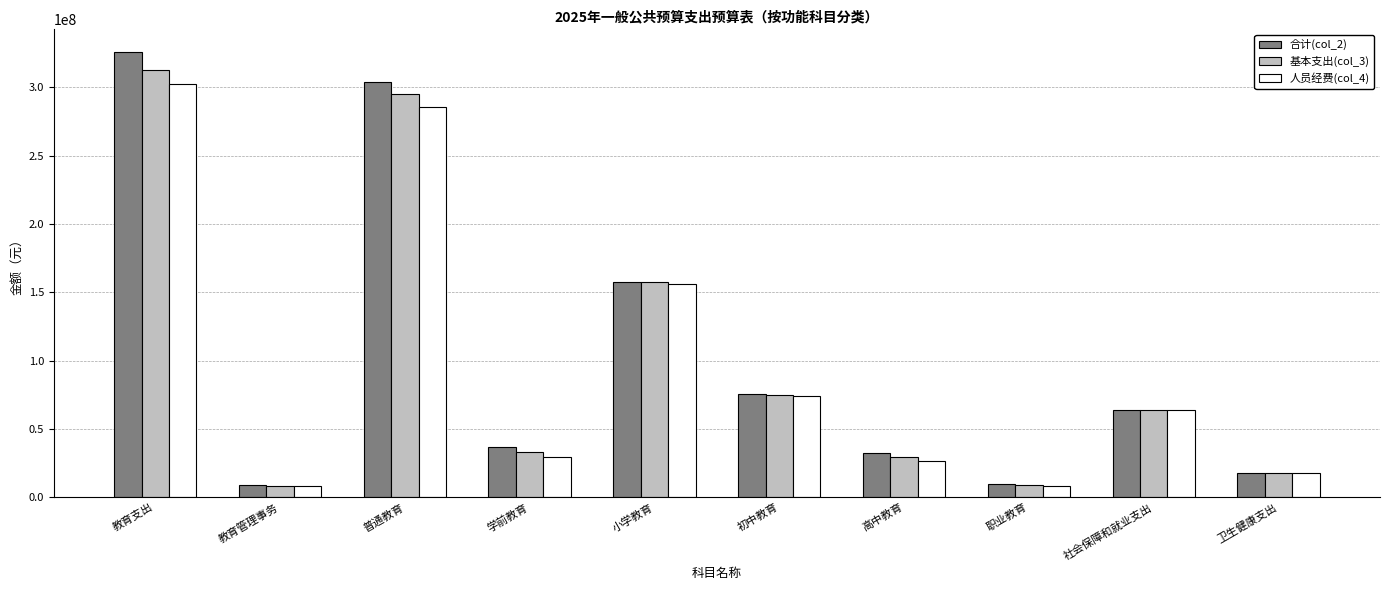

List the series in order of their overall mean, highest first.

合计(col_2), 基本支出(col_3), 人员经费(col_4)